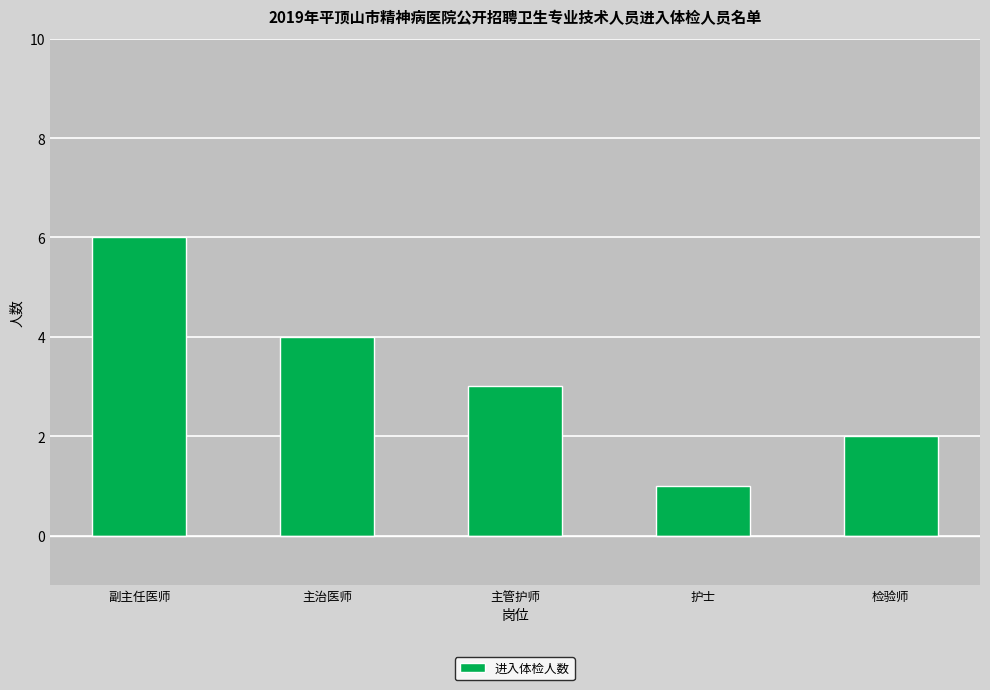

What is the smallest value displayed?

1